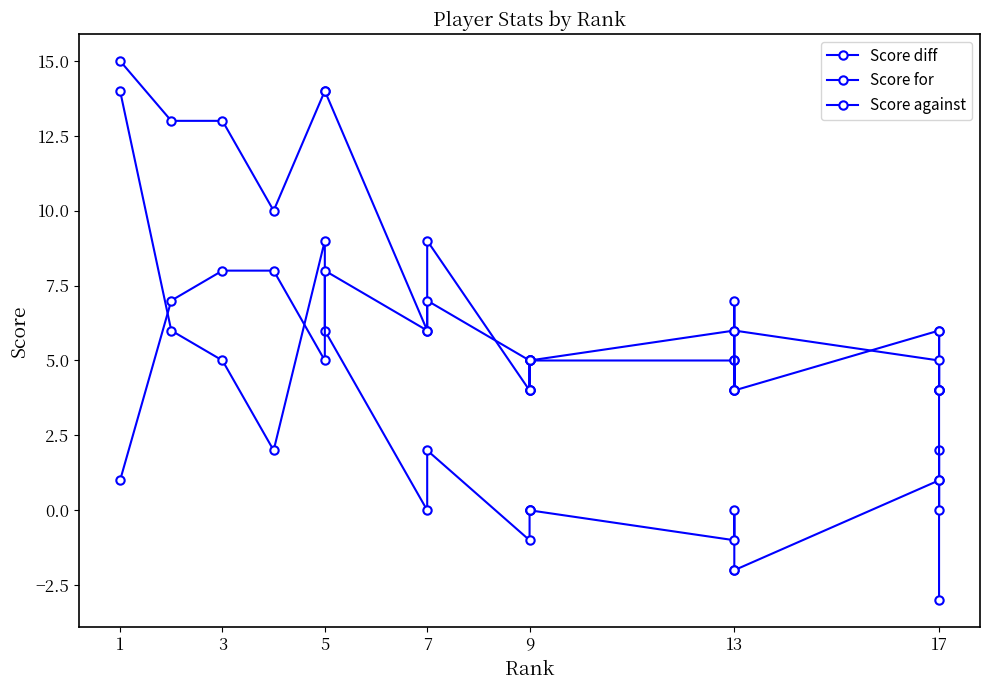

List the series in order of their peak value, highest first.

Score for, Score diff, Score against